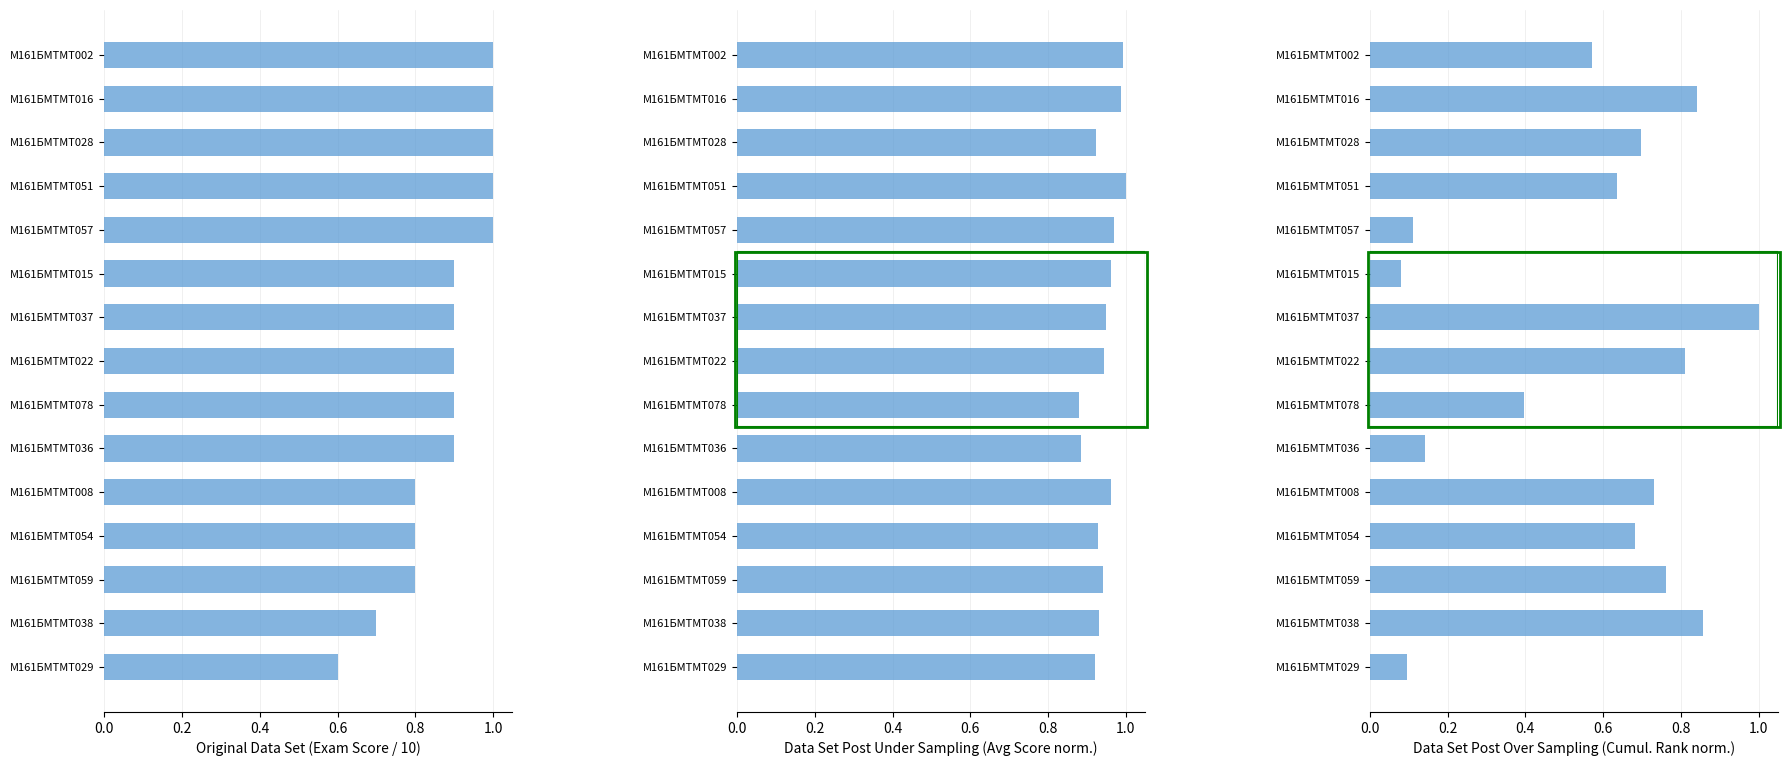

What are all the series names shown in the legend?

Original Data Set (Exam Score / 10), Data Set Post Under Sampling (Avg Score norm.), Data Set Post Over Sampling (Cumul. Rank norm.)